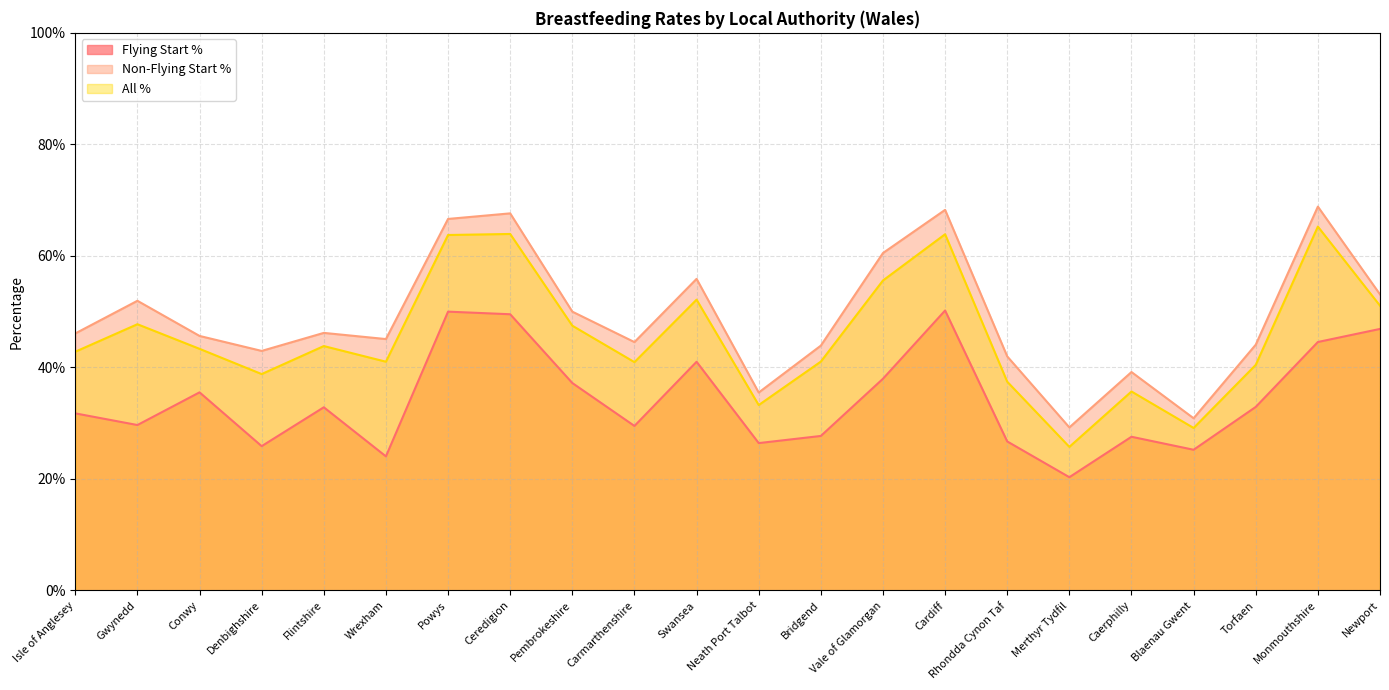

List the series in order of their peak value, highest first.

Non-Flying Start %, All %, Flying Start %